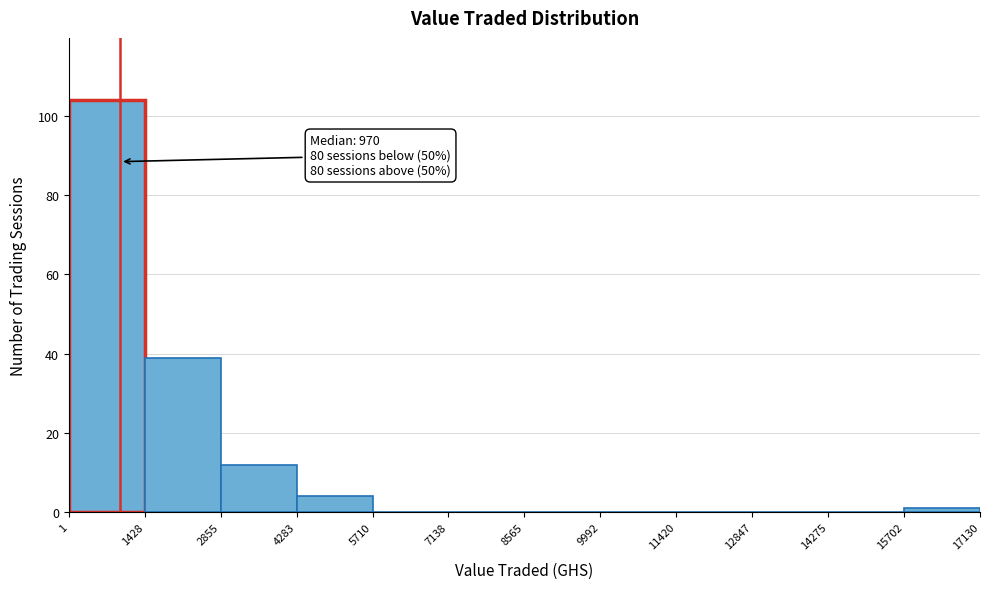

Which range on the x-axis has the tallest bar?

1 to 1428